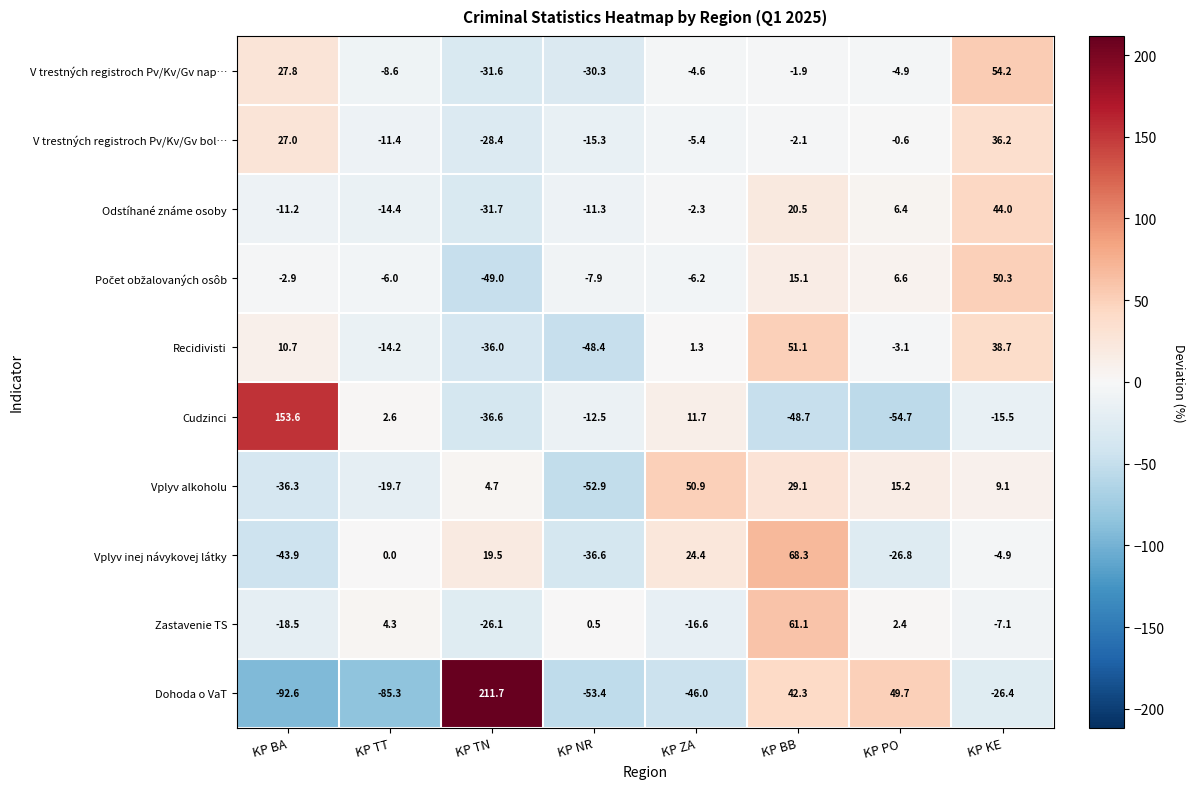

The value of V trestných registroch Pv/Kv/Gv bol… at KP KE is 36.2. True or false?

True